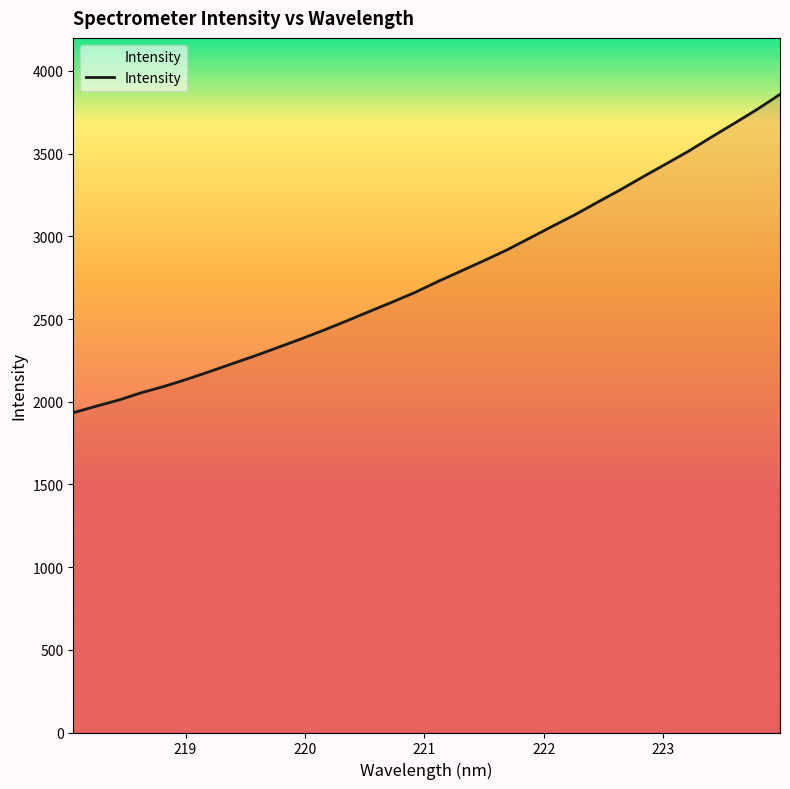

What is the minimum value shown in the chart?

1933.7